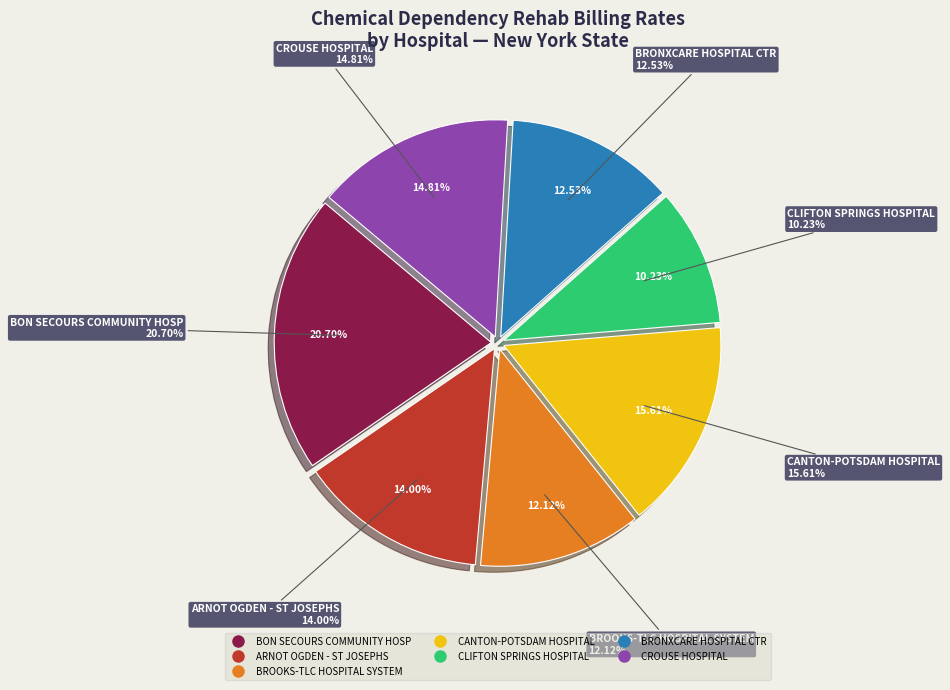

Which category has the smallest portion of the pie?

CLIFTON SPRINGS HOSPITAL